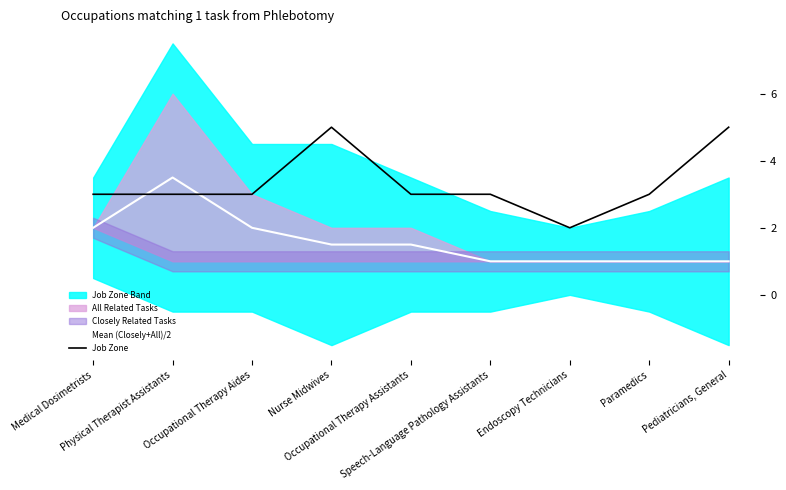

True or false: Mean (Closely+All)/2 has a value of 0.5 at Pediatricians, General.

False